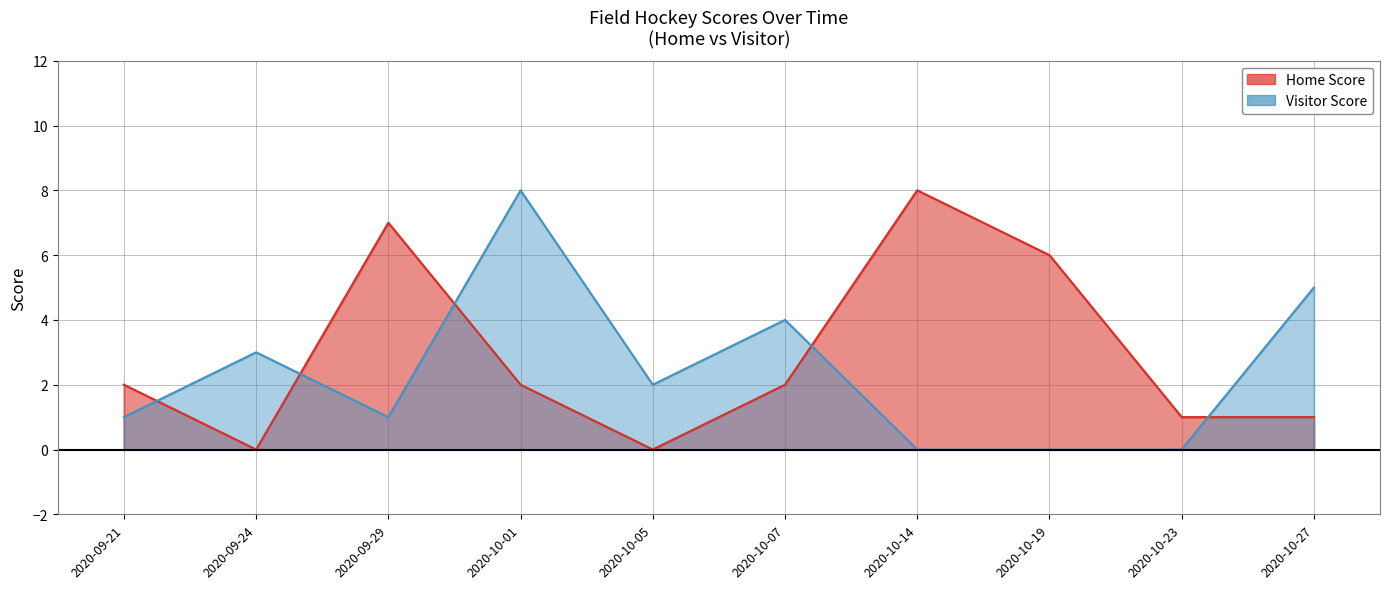

Which series has the widest spread of values?

Home Score